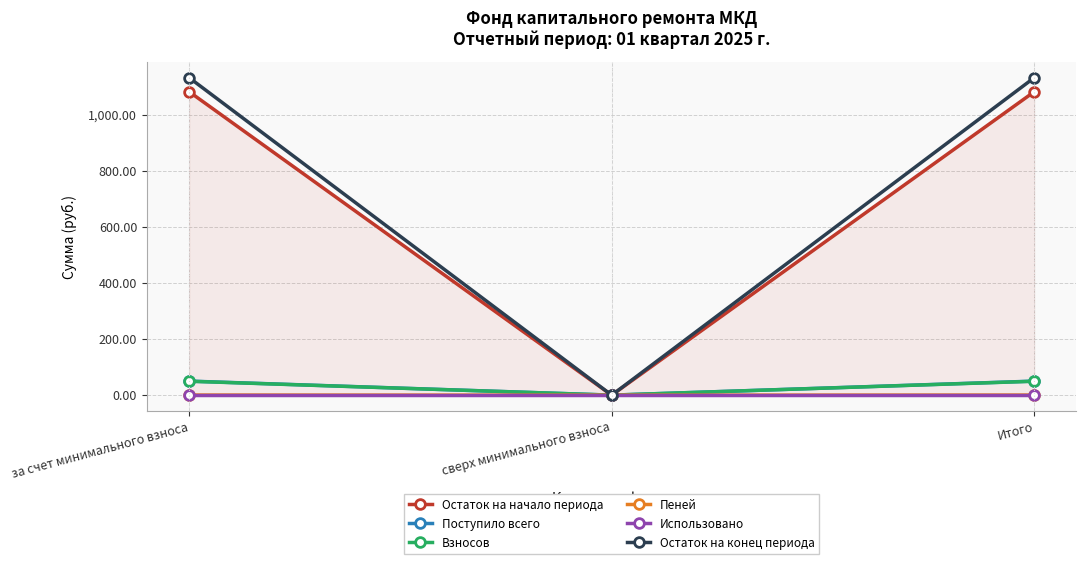

What are all the series names shown in the legend?

Остаток на начало периода, Поступило всего, Взносов, Пеней, Использовано, Остаток на конец периода